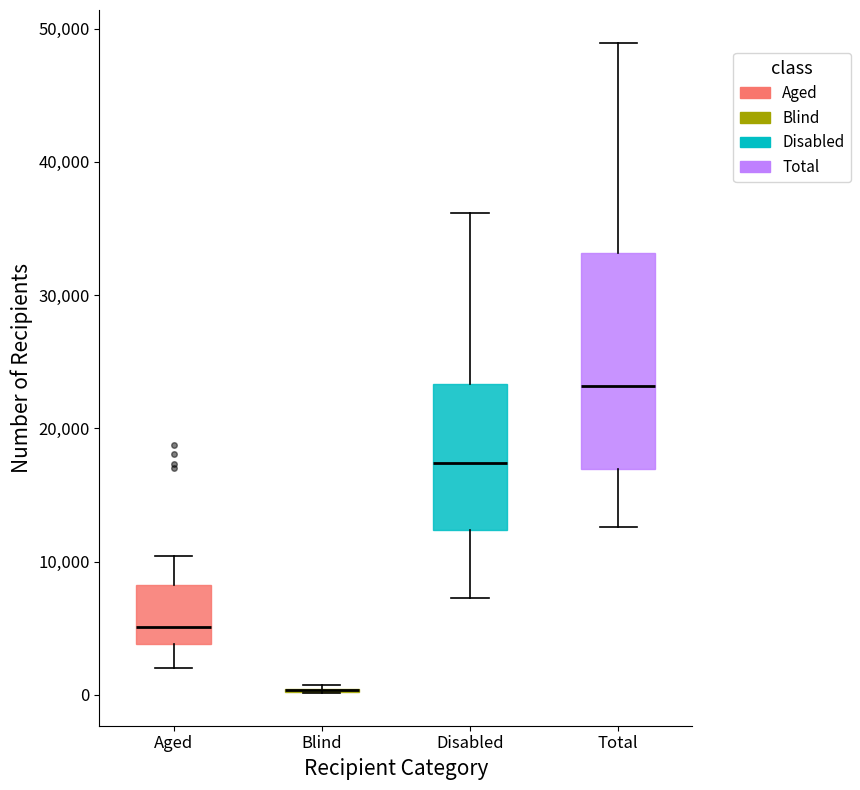

Which box is the tallest, from its lower edge to its upper edge?

Total